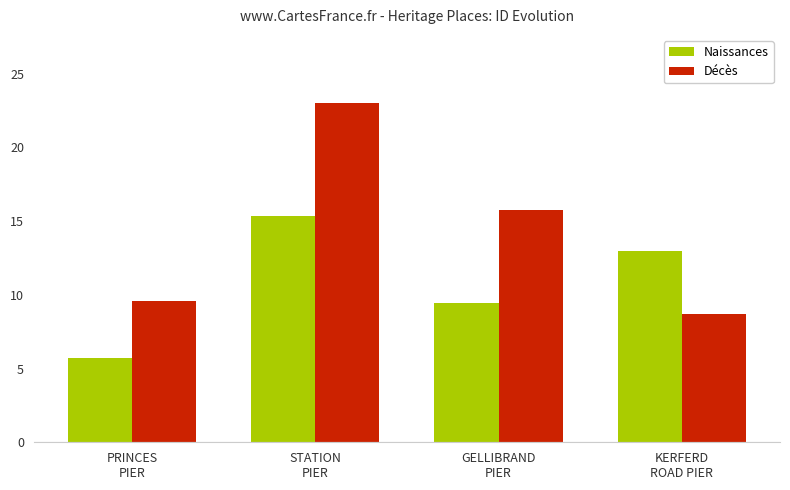

What is the difference between the maximum and minimum values in the Décès series?

14.3